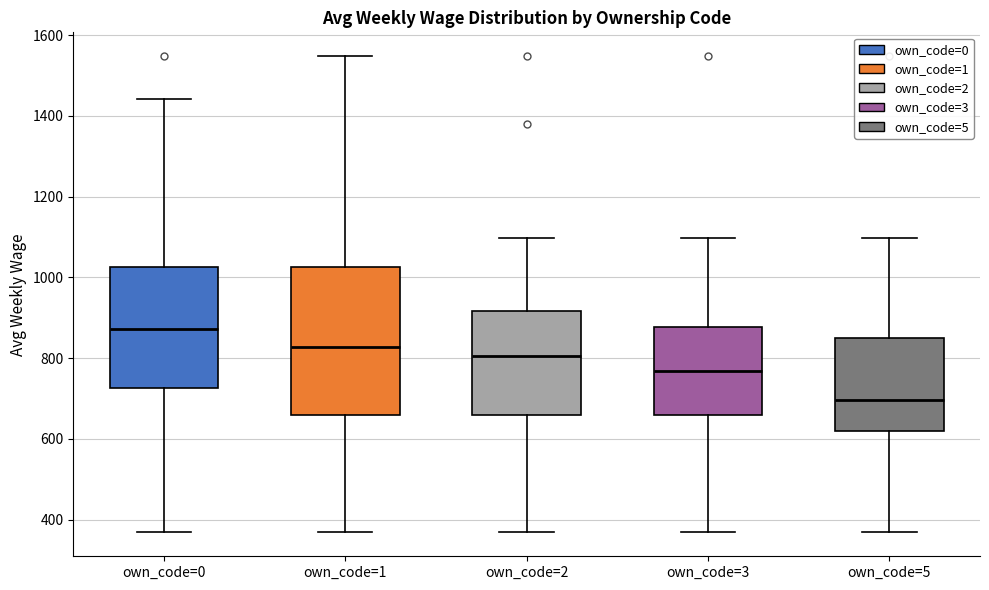

Which box has the highest median line?

own_code=0